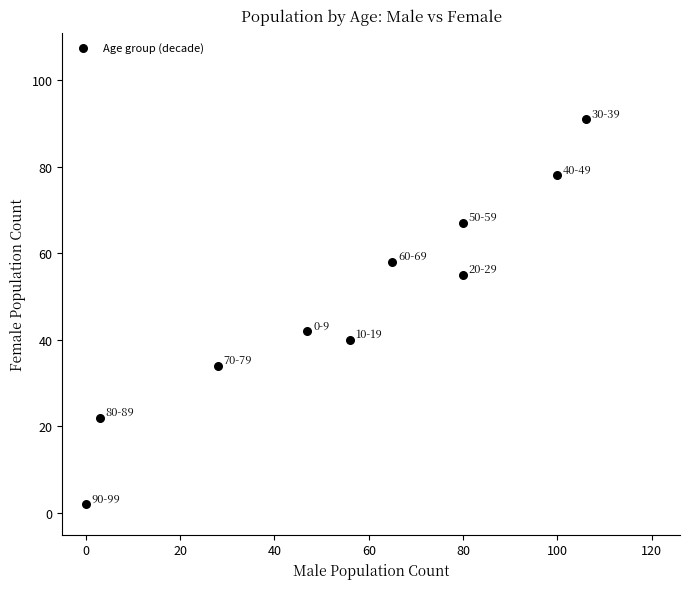

What is the range of X values (max minus min)?

106